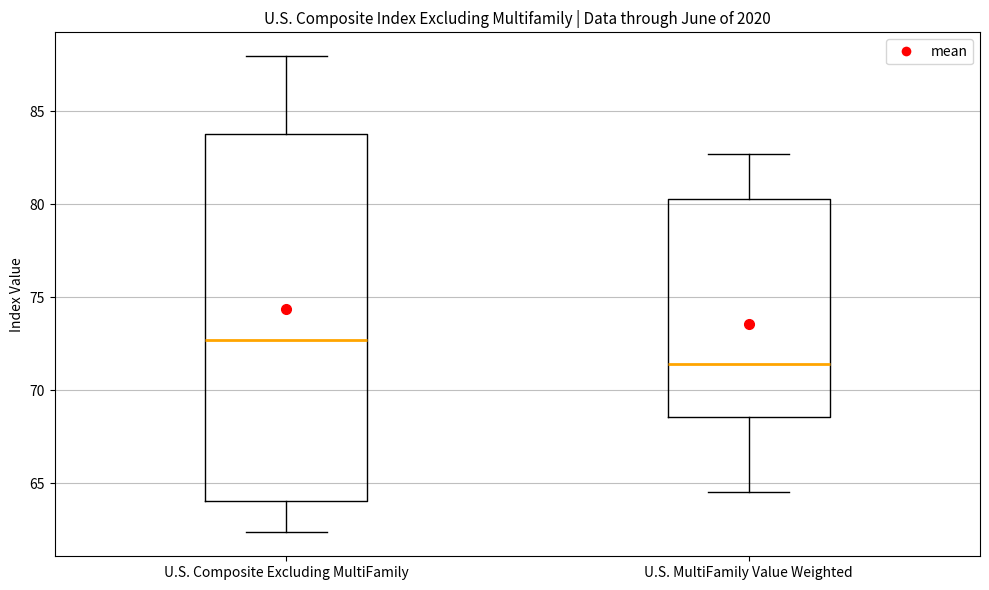

Which box is the tallest, from its lower edge to its upper edge?

U.S. Composite Excluding MultiFamily